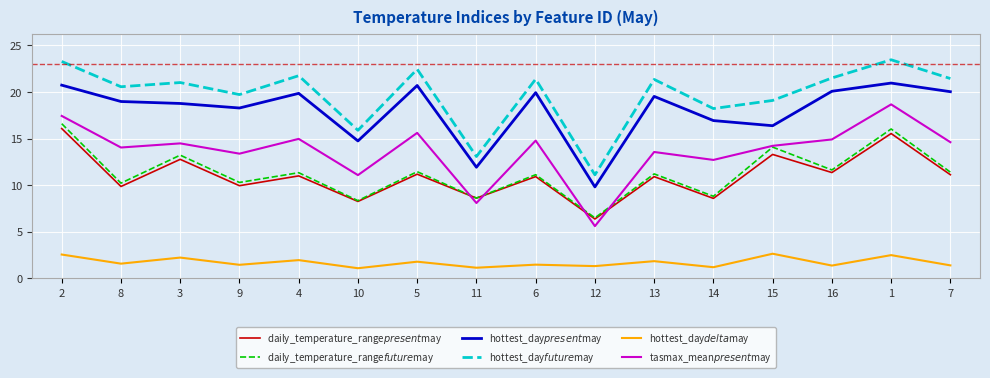

True or false: hottest_day$future$may and daily_temperature_range$present$may cross at least once.

False